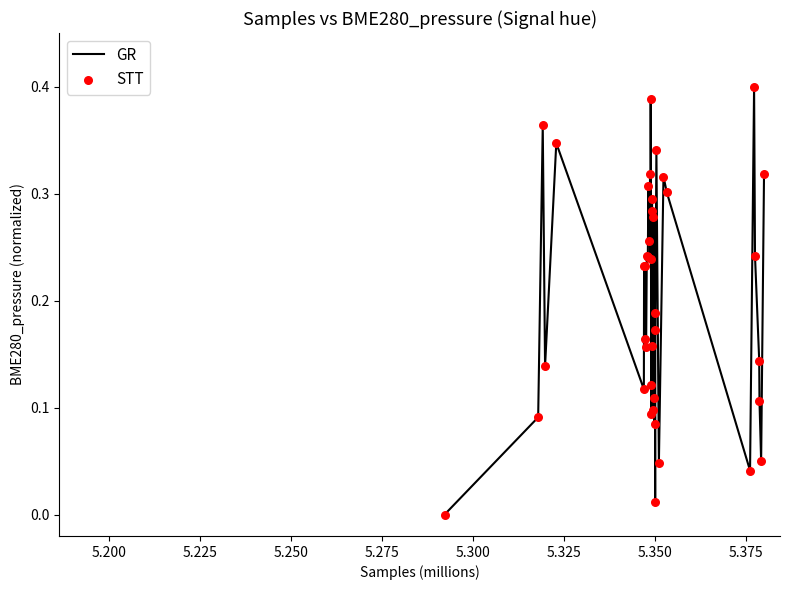

How many lines are shown in the chart?

1